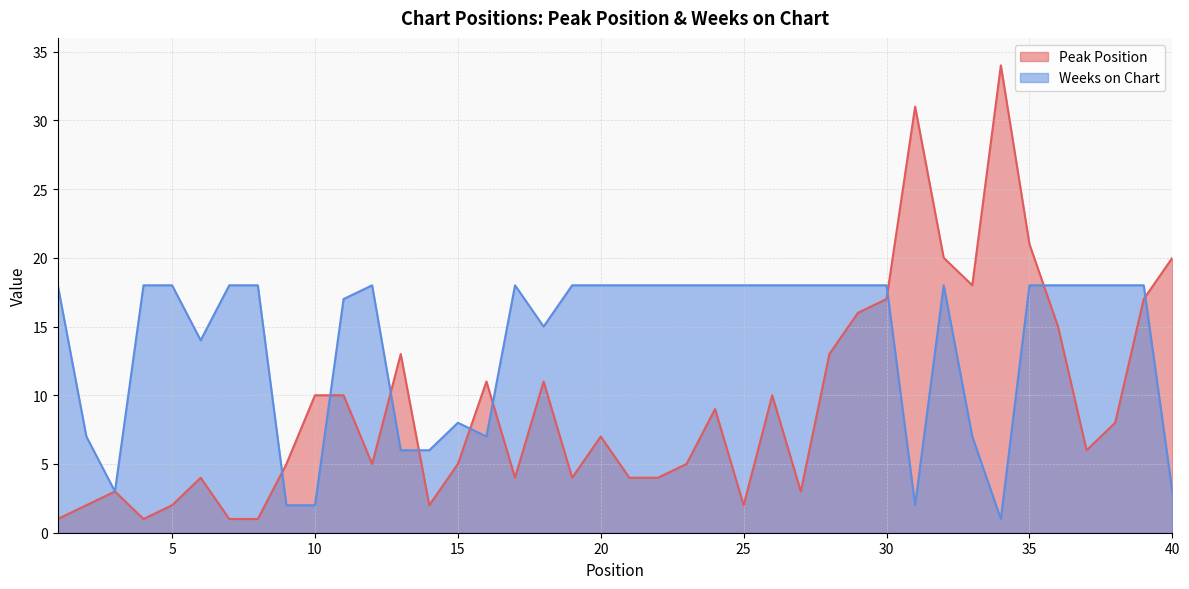

In Peak Position, how many points are higher than both neighbors (excluding endpoints)?

10